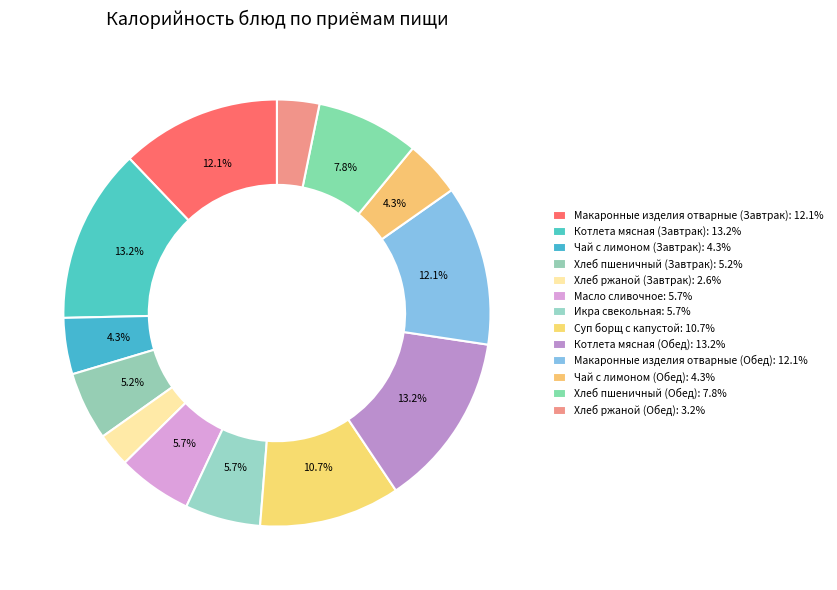

How many slices are in this pie chart?

13